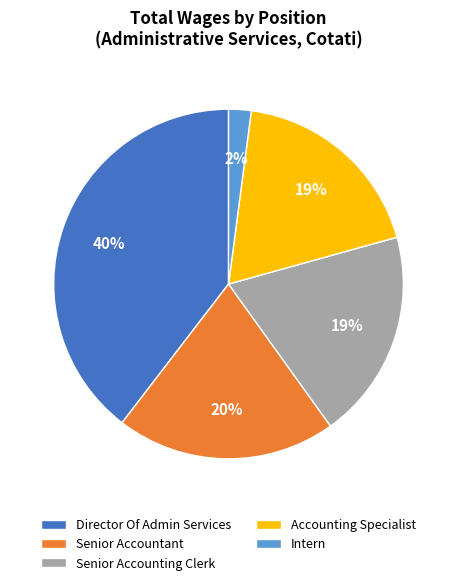

To the nearest percent, what is the combined percentage of Senior Accounting Clerk and Intern?

21%